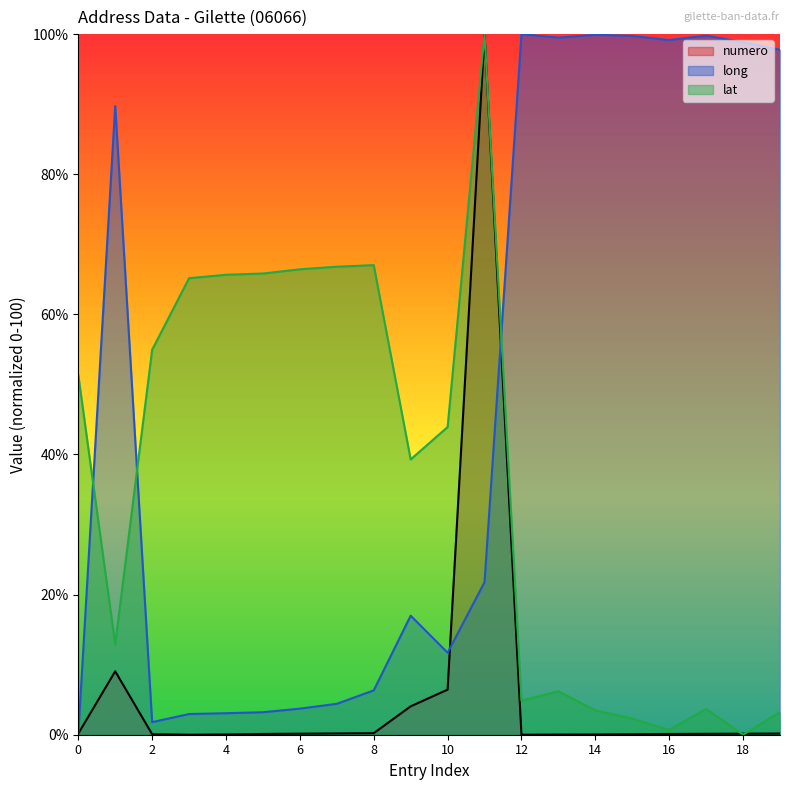

What is the value of the numero point at the 1st from the left?

0.2